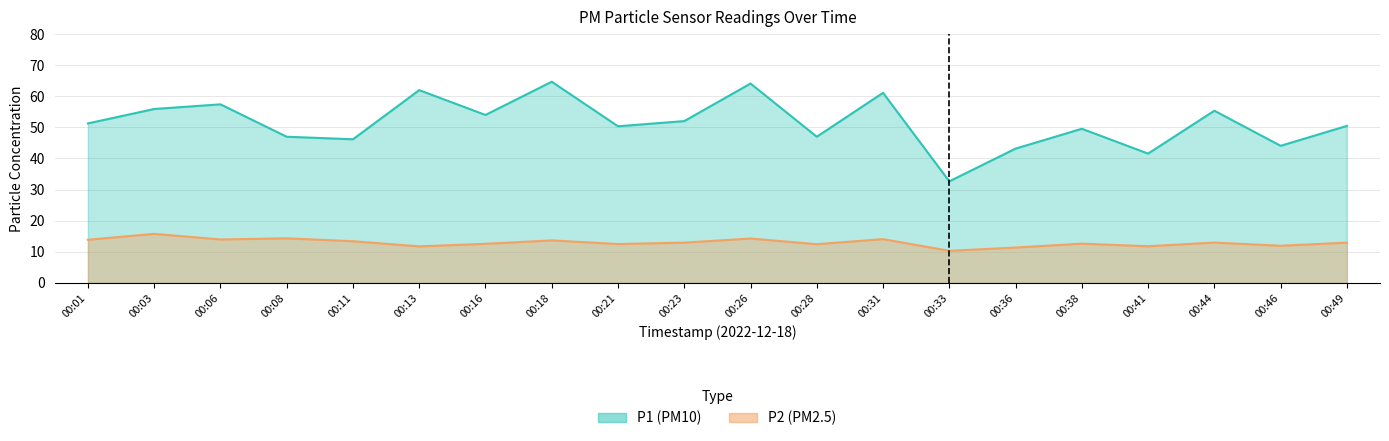

Reading right to left, extract all data points from this chart.

P1: 00:49=50.5	00:46=44.0	00:44=55.3	00:41=41.5	00:38=49.5	00:36=43.1	00:33=32.6	00:31=61.1	00:28=47.0	00:26=64.1	00:23=52.0	00:21=50.3	00:18=64.7	00:16=54.0	00:13=62.0	00:11=46.1	00:08=47.0	00:06=57.4	00:03=55.9	00:01=51.2
P2: 00:49=12.9	00:46=11.9	00:44=12.9	00:41=11.8	00:38=12.6	00:36=11.3	00:33=10.3	00:31=14.1	00:28=12.4	00:26=14.2	00:23=12.9	00:21=12.5	00:18=13.7	00:16=12.6	00:13=11.7	00:11=13.4	00:08=14.3	00:06=13.9	00:03=15.8	00:01=13.8